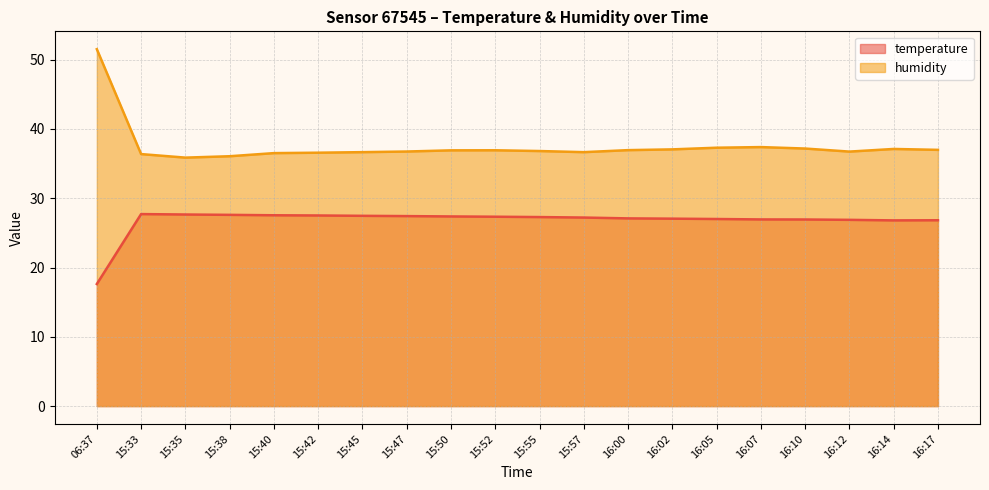

What is the difference between the second highest and minimum values in the humidity series?

1.5